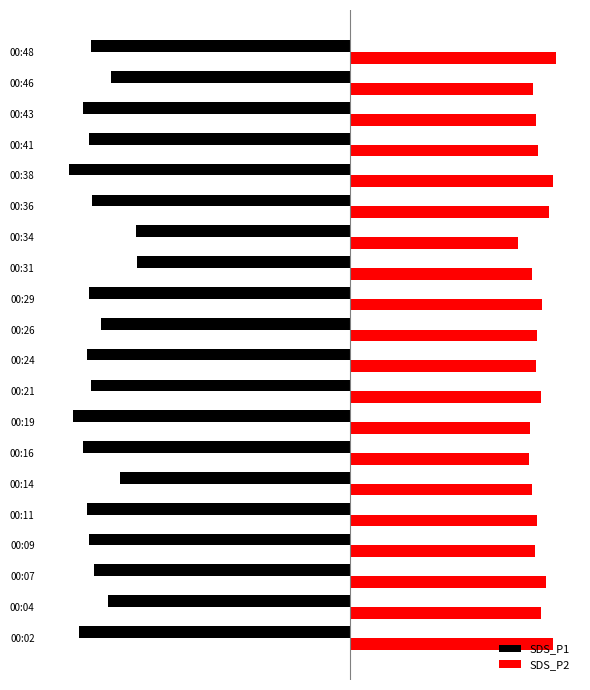

What are all the series names shown in the legend?

SDS_P1, SDS_P2